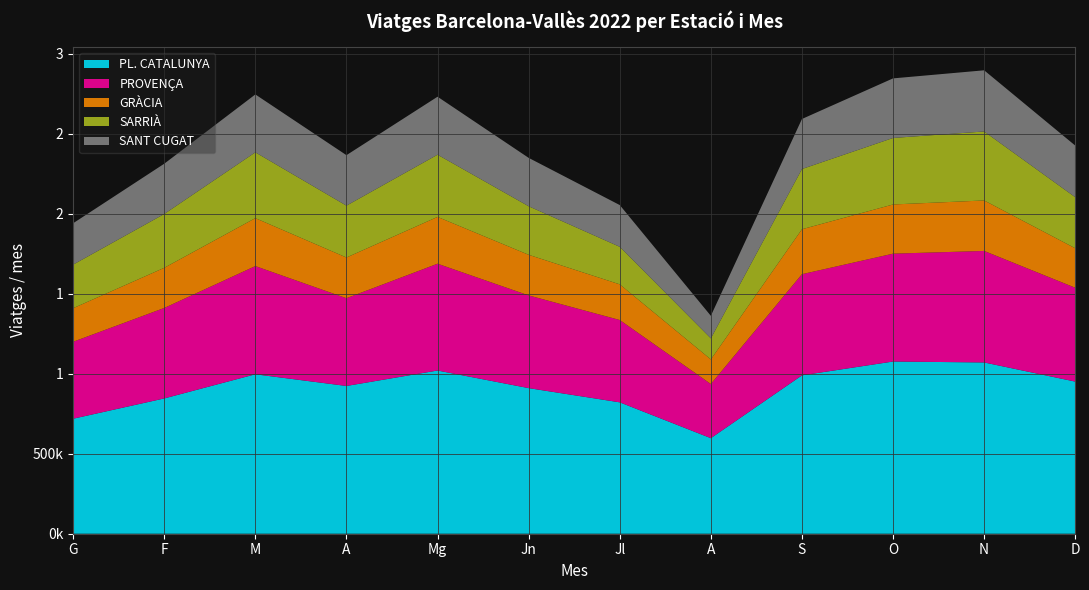

Reading left to right, extract all data points from this chart.

PL. CATALUNYA: G=718722	F=845451	M=996420	A=923379	Mg=1019955	Jn=909889	Jl=821091	A=597160	S=989759	O=1076143	N=1070340	D=950692
PROVENÇA: G=480994	F=565372	M=676141	A=548298	Mg=667365	Jn=579347	Jl=514487	A=338315	S=632129	O=674038	N=696884	D=586435
GRÀCIA: G=209663	F=250919	M=299580	A=254398	Mg=292518	Jn=253835	Jl=222820	A=153755	S=280833	O=307384	N=315429	D=246793
SARRIÀ: G=272457	F=336403	M=411350	A=324166	Mg=388824	Jn=303446	Jl=234648	A=131751	S=376406	O=415622	N=431118	D=319054
SANT CUGAT: G=258472	F=314105	M=361714	A=315391	Mg=362273	Jn=302336	Jl=260885	A=140672	S=312682	O=372367	N=382262	D=322578